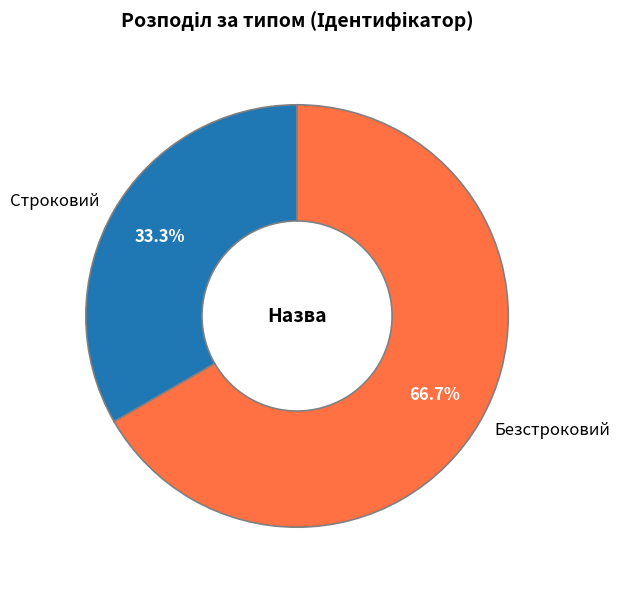

Which has a higher value, Строковий or Безстроковий?

Безстроковий